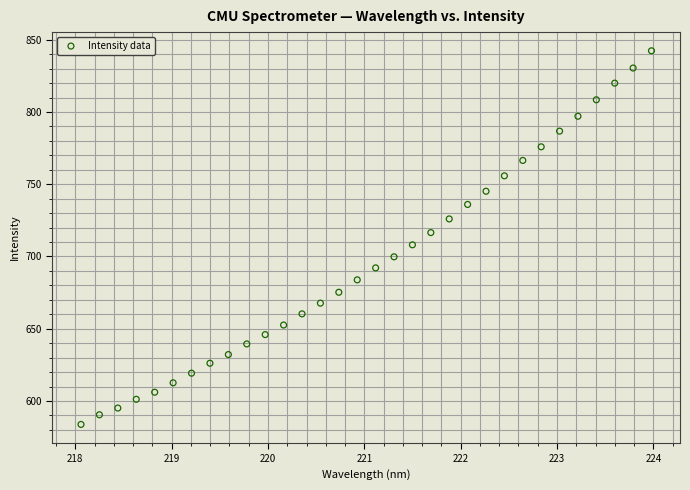

What is the range of Y values (max minus min)?

258.6